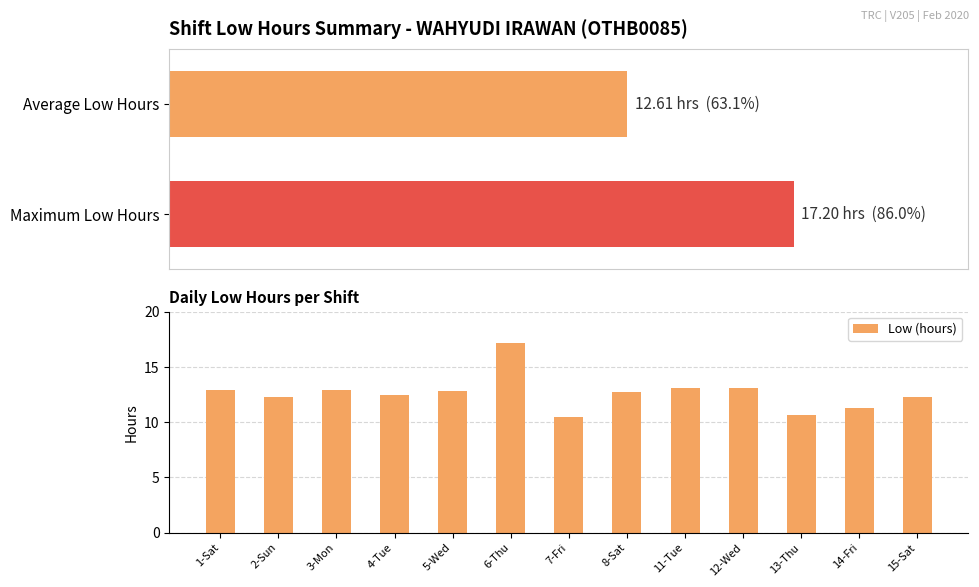

Does the chart contain stacked bars?

No